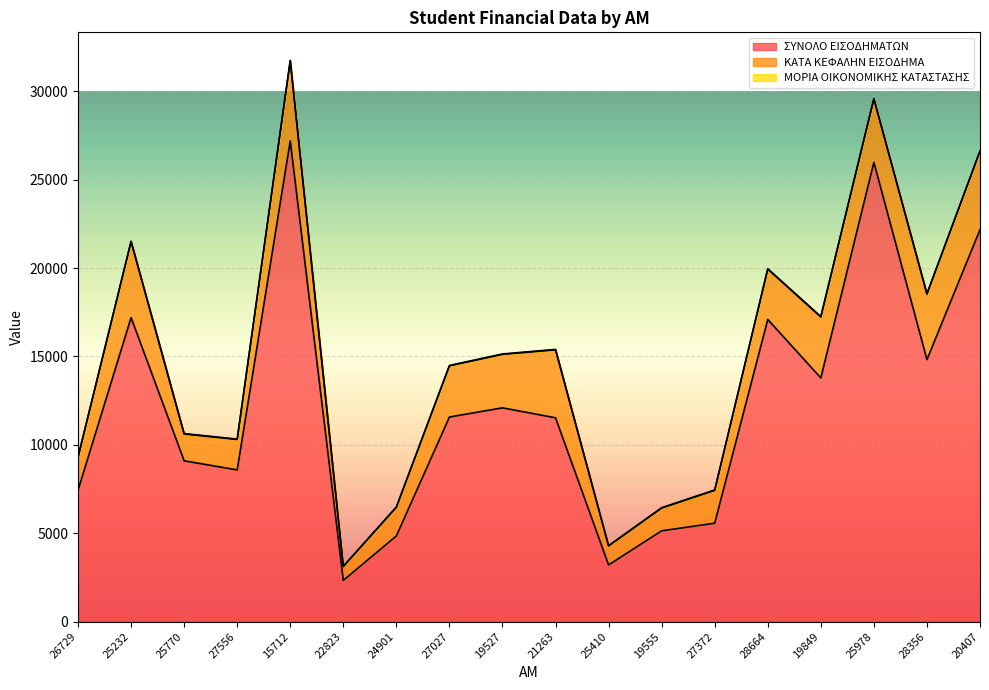

List the series in order of their peak value, highest first.

ΣΥΝΟΛΟ ΕΙΣΟΔΗΜΑΤΩΝ, ΚΑΤΑ ΚΕΦΑΛΗΝ ΕΙΣΟΔΗΜΑ, ΜΟΡΙΑ ΟΙΚΟΝΟΜΙΚΗΣ ΚΑΤΑΣΤΑΣΗΣ